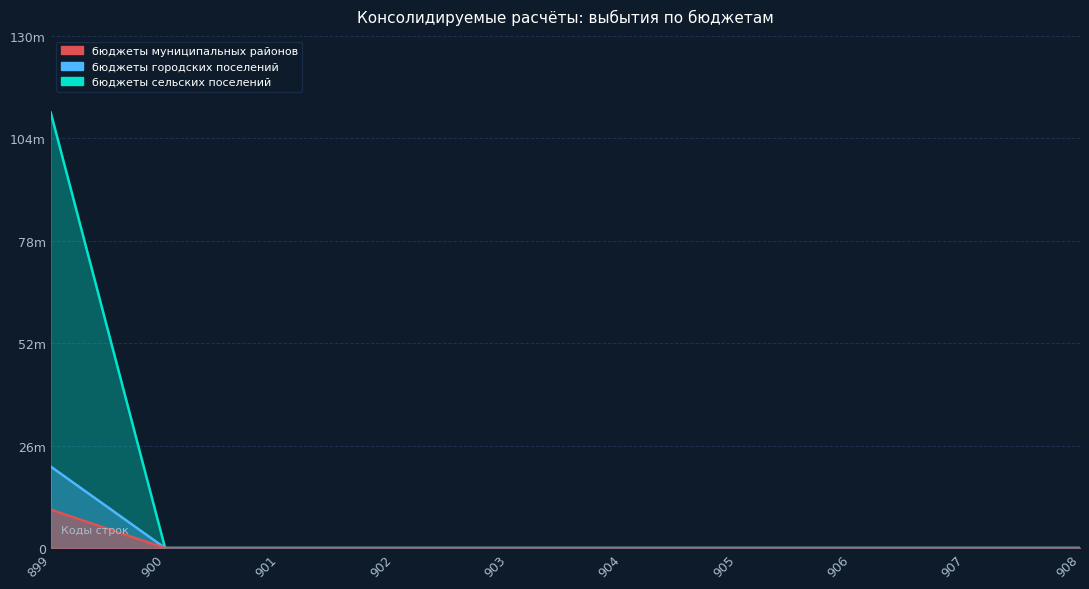

Which series changed the most between 899 and 908?

бюджеты сельских поселений